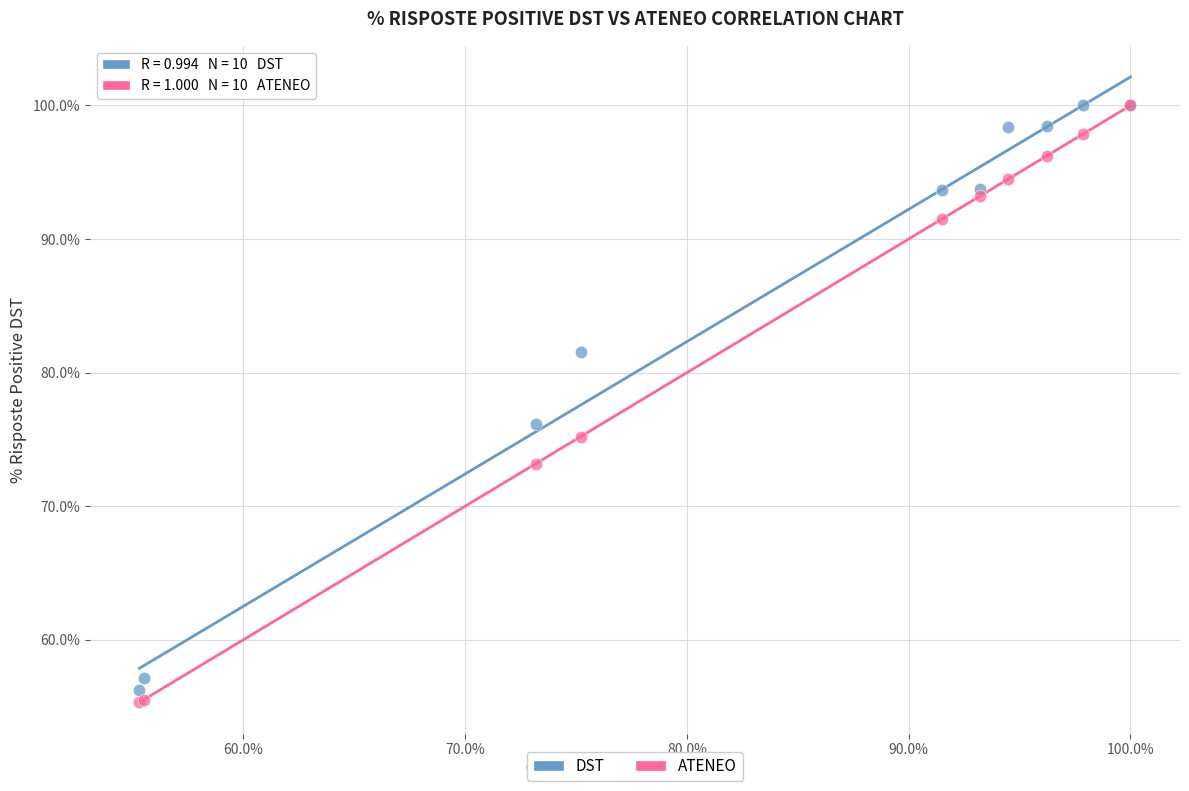

What are all the series names shown in the legend?

DST, ATENEO